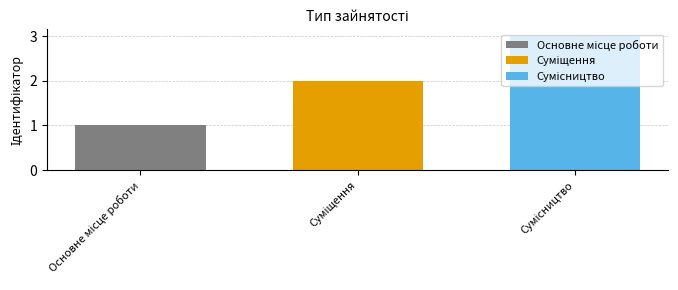

What is the greatest value displayed?

3